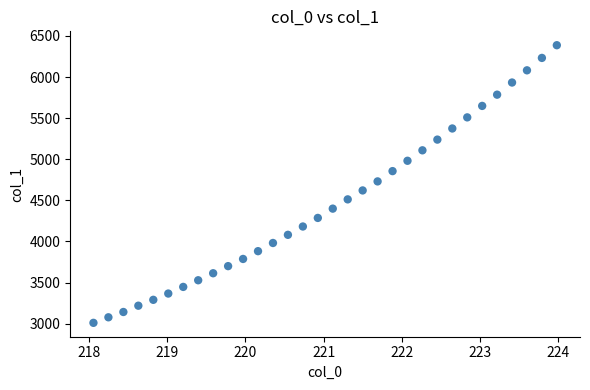

What is the range of Y values (max minus min)?

3377.4